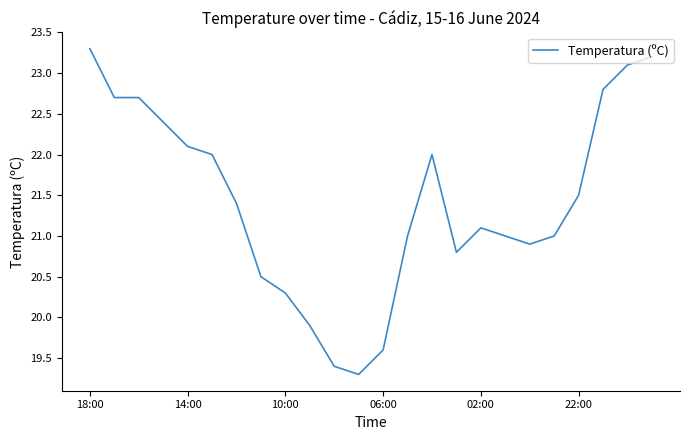

What is the minimum value shown in the chart?

19.3